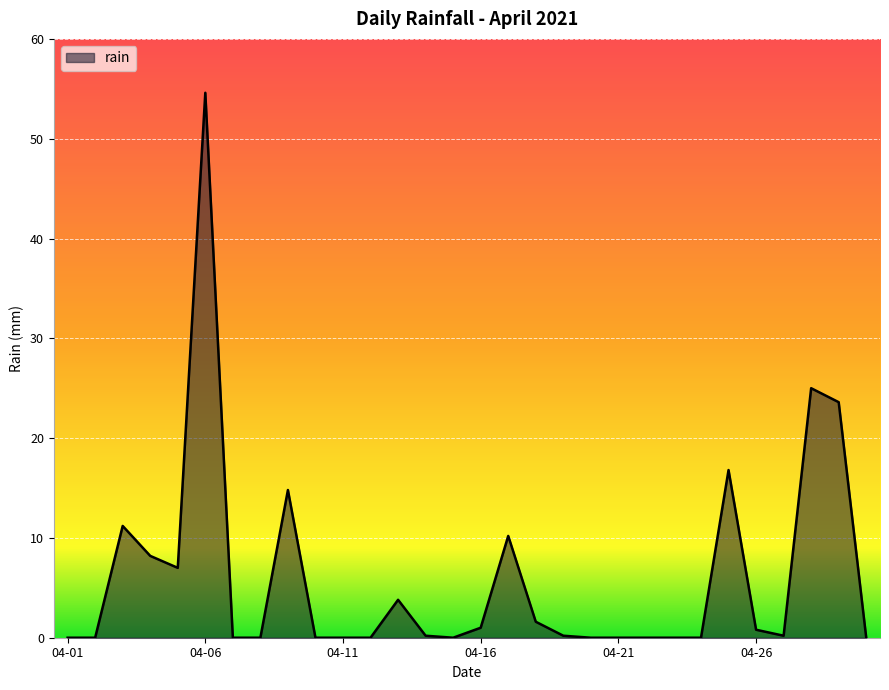

What is the maximum value shown in the chart?

54.6